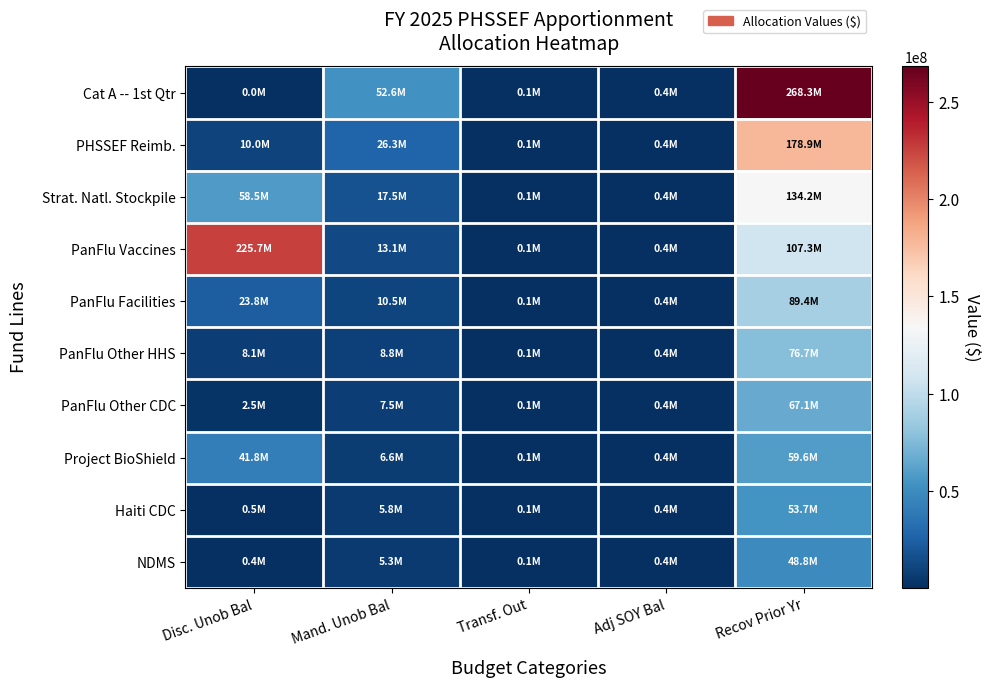

What is the spread (max minus min) of values at Mand. Unob Bal?

47338587.9